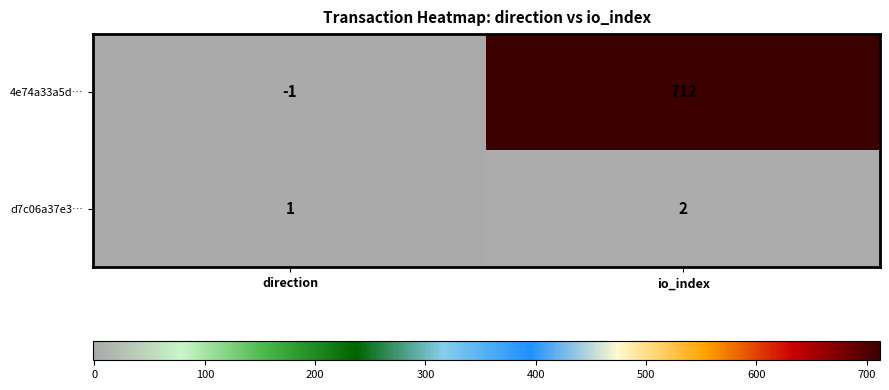

Between direction and io_index, which series saw the biggest shift?

4e74a33a5d…